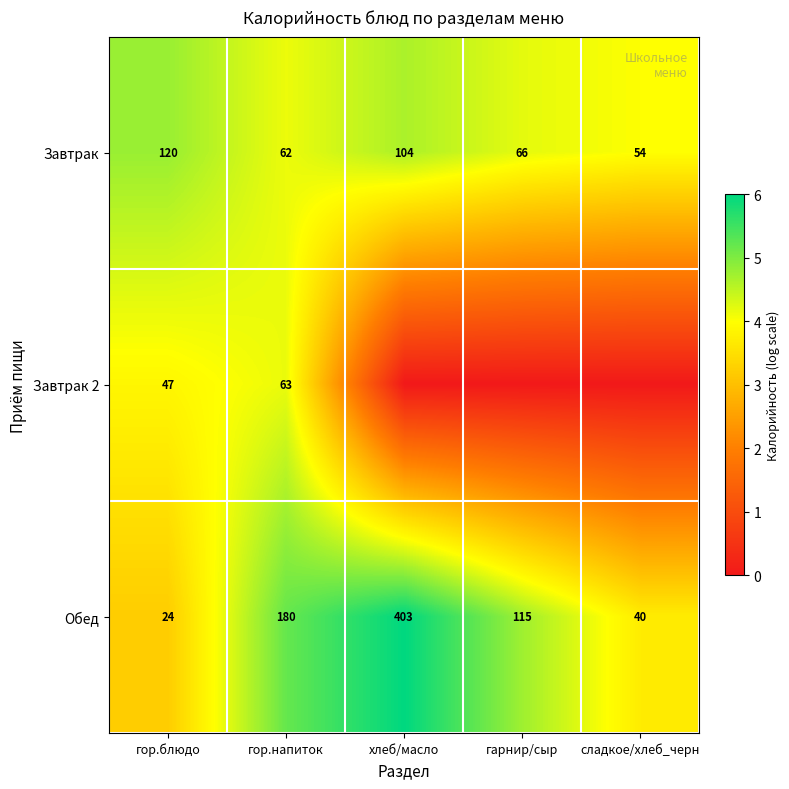

Between гарнир/сыр and гор.напиток, which is larger?

гарнир/сыр